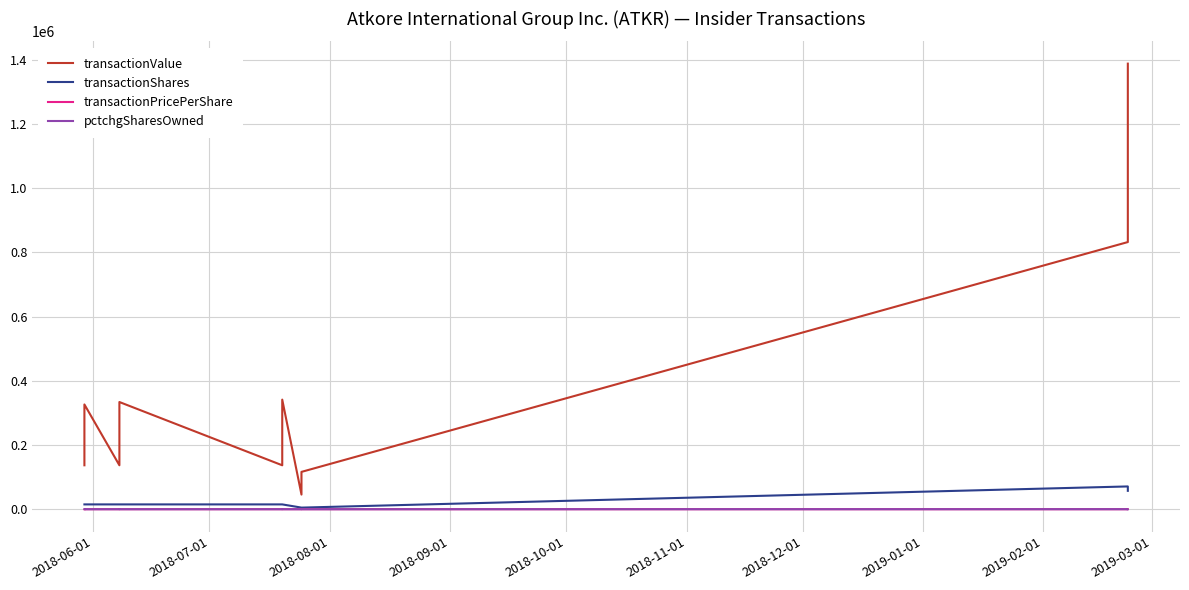

What are all the series names shown in the legend?

transactionValue, transactionShares, transactionPricePerShare, pctchgSharesOwned